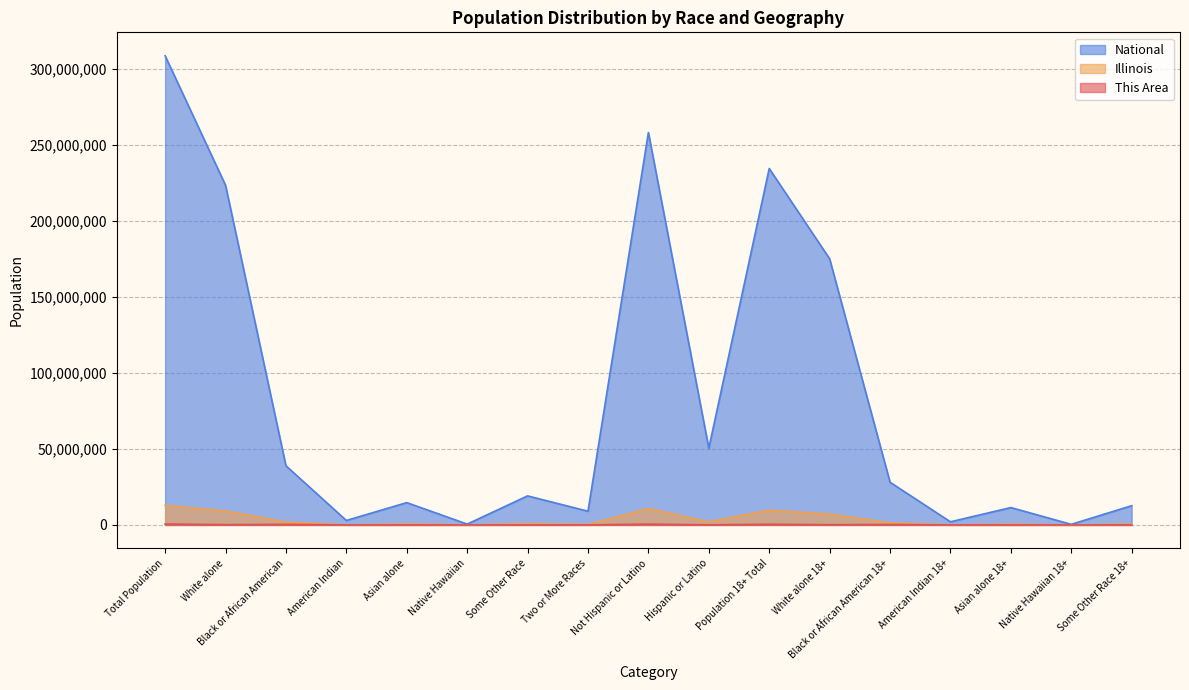

At which category does This Area reach its first local valley?

White alone